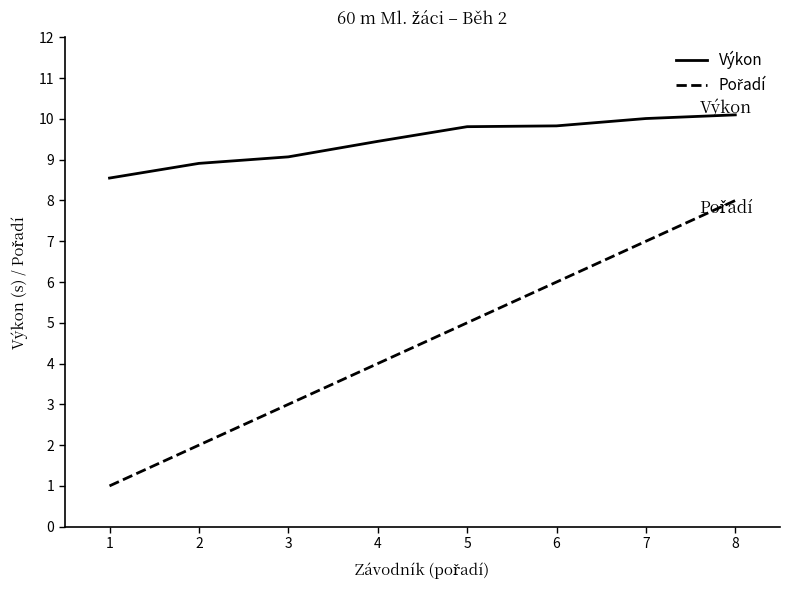

What is the difference between the Výkon values at 8 and 2?

1.2